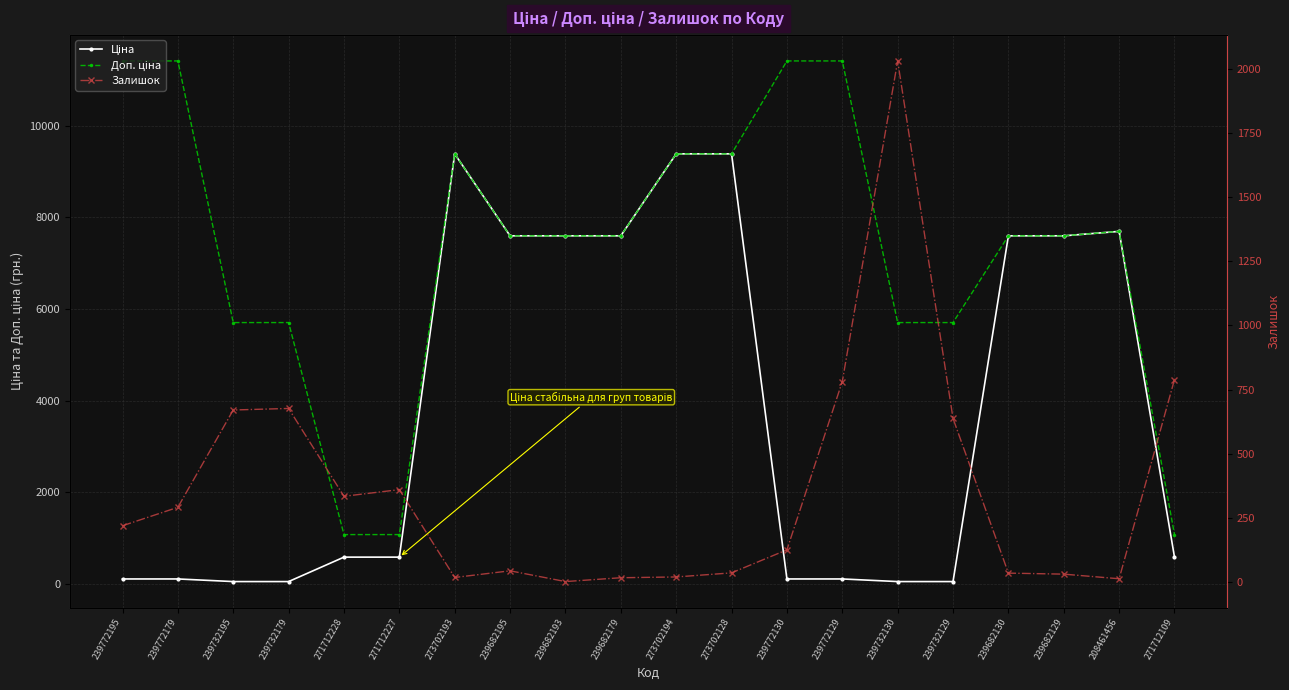

At which label does Ціна first exceed 589?

271712228